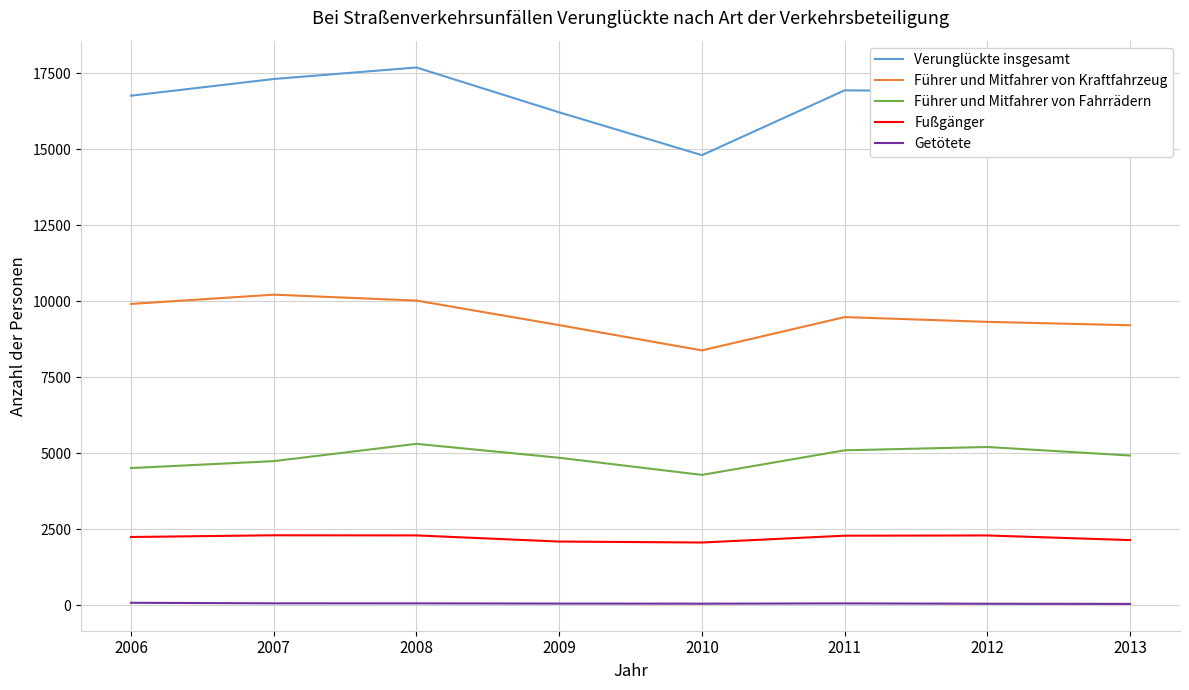

Which series has the largest range (max minus min)?

Verunglückte insgesamt